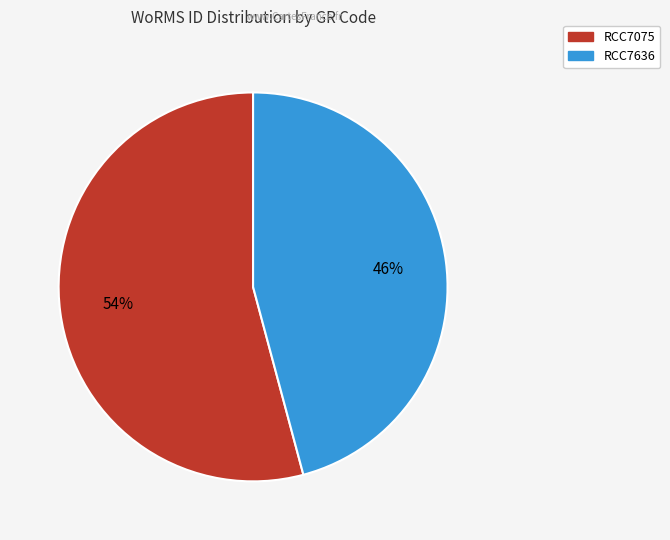

Count the number of slices in the pie.

2